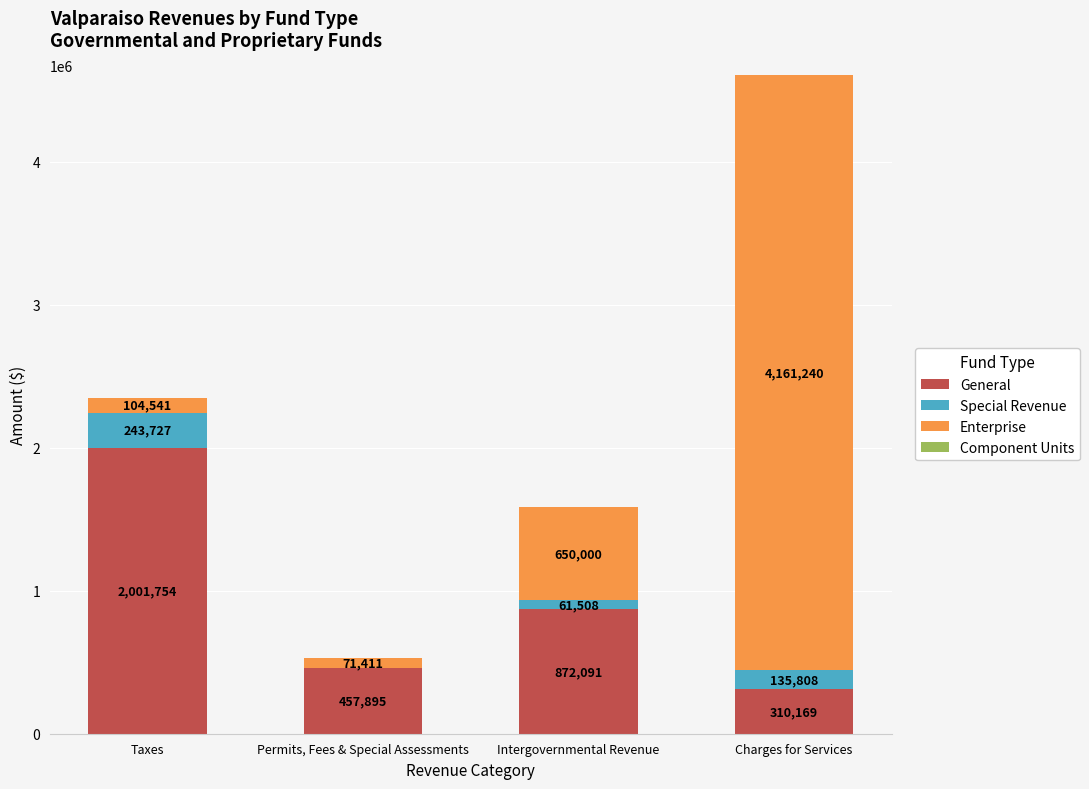

Is it true that General equals 582635 at Intergovernmental Revenue?

False